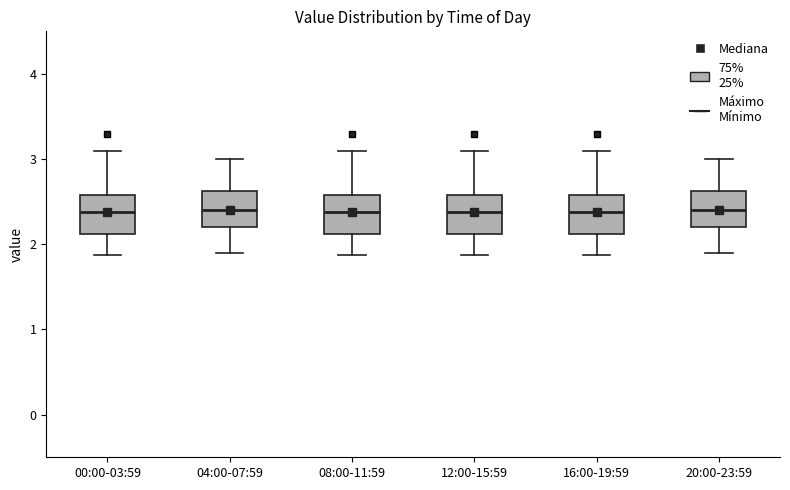

Reading left to right, transcribe this box plot: for each box, give where its median line is, the range the box spans, and where its two whiskers end, as read against the y-axis. The values are not printed on the chart, so give them approximately, as read against the axis.

00:00-03:59: median 2.4, box 2.1 to 2.6, whiskers 1.9 to 3.1
04:00-07:59: median 2.4, box 2.2 to 2.6, whiskers 1.9 to 3.0
08:00-11:59: median 2.4, box 2.1 to 2.6, whiskers 1.9 to 3.1
12:00-15:59: median 2.4, box 2.1 to 2.6, whiskers 1.9 to 3.1
16:00-19:59: median 2.4, box 2.1 to 2.6, whiskers 1.9 to 3.1
20:00-23:59: median 2.4, box 2.2 to 2.6, whiskers 1.9 to 3.0